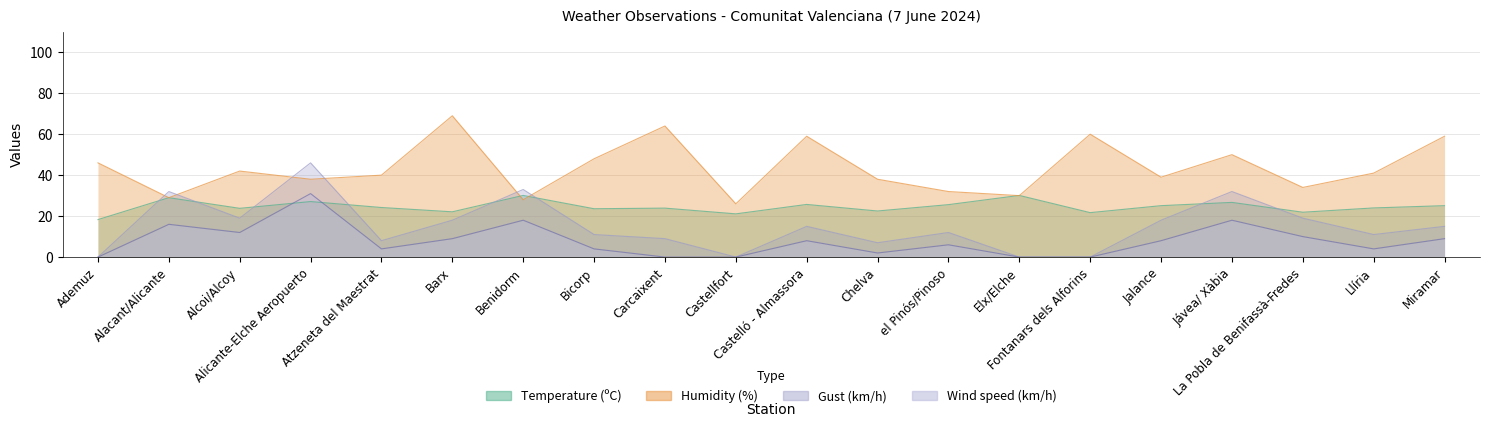

Reading right to left, list all the values displayed in this chart.

Temperature (ºC): 25.1	24.0	21.9	26.7	25.1	21.7	30.1	25.6	22.5	25.7	21.1	23.9	23.6	30.1	22.1	24.2	27.1	23.8	29.0	18.3
Humidity (%): 59.0	41.0	34.0	50.0	39.0	60.0	30.0	32.0	38.0	59.0	26.0	64.0	48.0	28.0	69.0	40.0	38.0	42.0	29.0	46.0
Wind speed (km/h): 9.0	4.0	10.0	18.0	8.0	0.0	0.0	6.0	2.0	8.0	0.0	0.0	4.0	18.0	9.0	4.0	31.0	12.0	16.0	0.0
Gust (km/h): 15.0	11.0	19.0	32.0	18.0	0.0	0.0	12.0	7.0	15.0	0.0	9.0	11.0	33.0	18.0	8.0	46.0	19.0	32.0	0.0